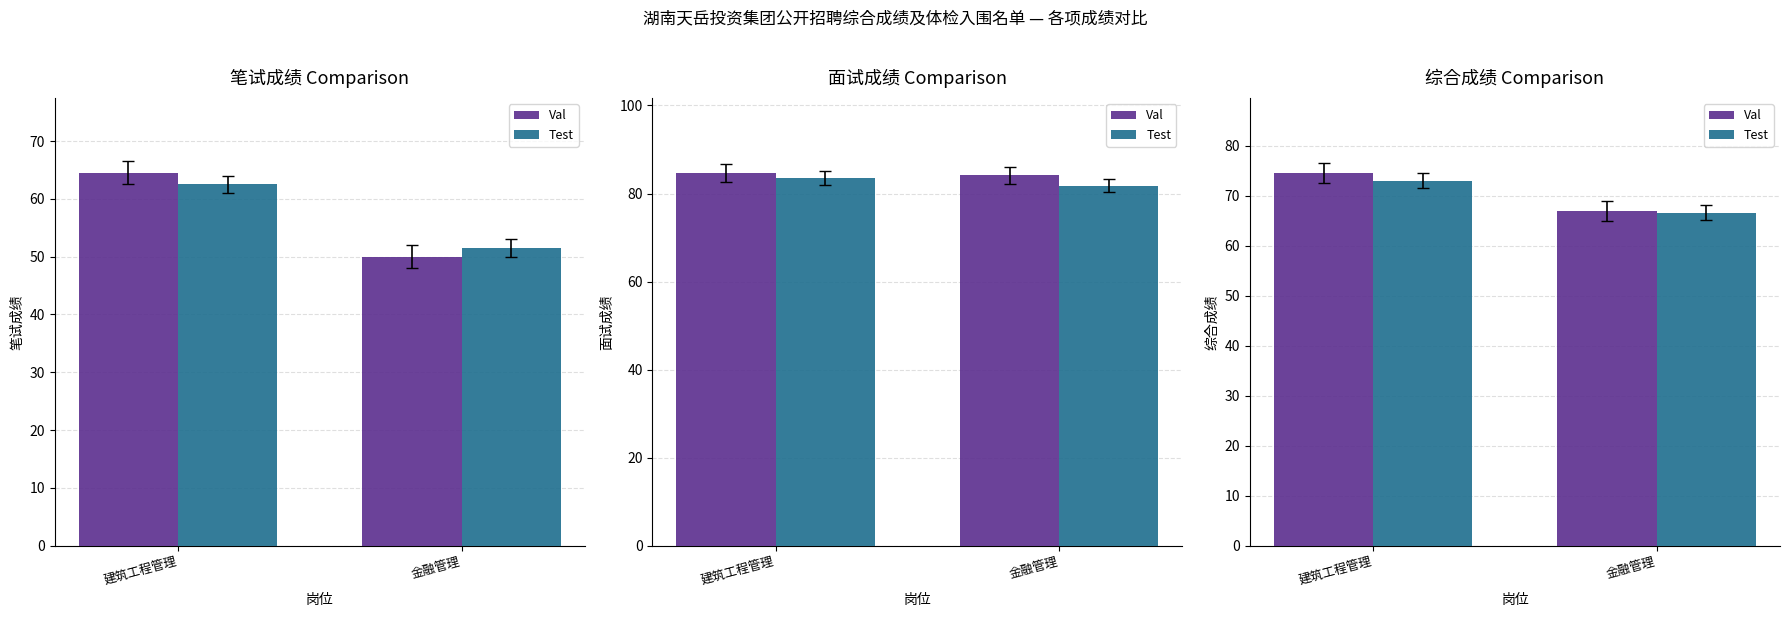

Which category has the highest value in the Test series?

建筑工程管理